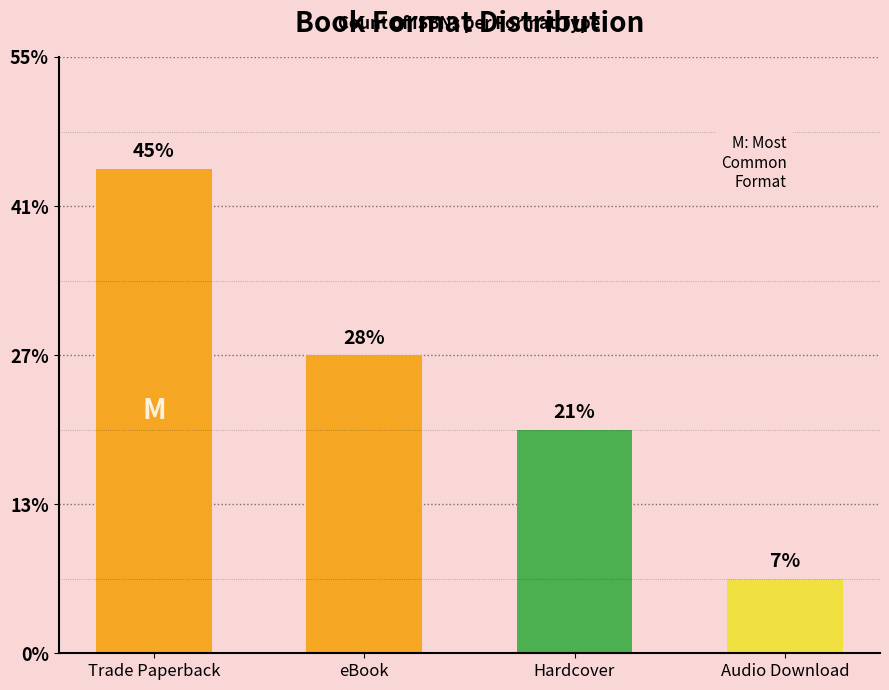

At which category does the chart reach its peak across all series?

Trade Paperback